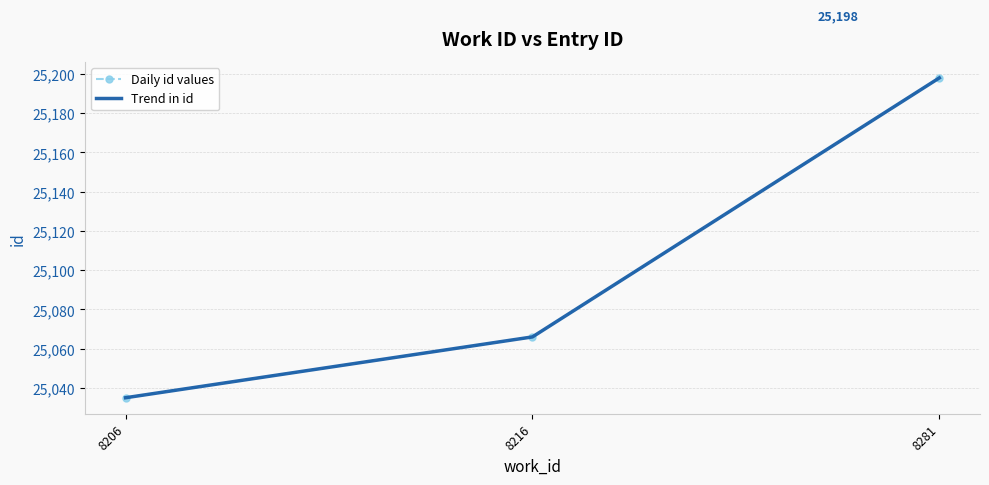

Reading left to right, transcribe all the data shown in this chart.

Daily id values: 8206=25035	8216=25066	8281=25198
Trend in id: 8206=25035	8216=25066	8281=25198